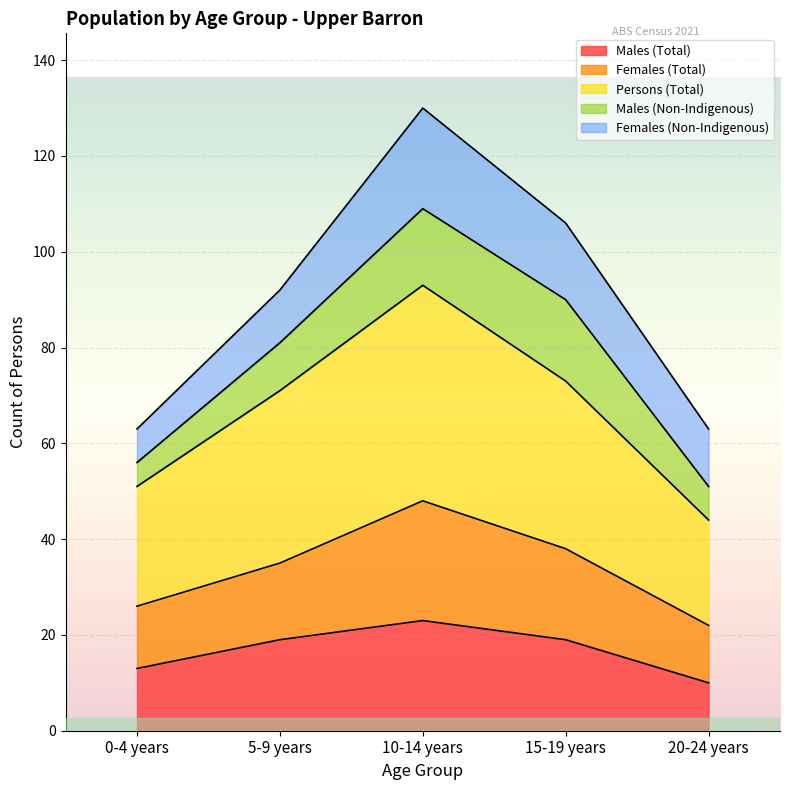

At which category is the sum across all series the highest?

10-14 years